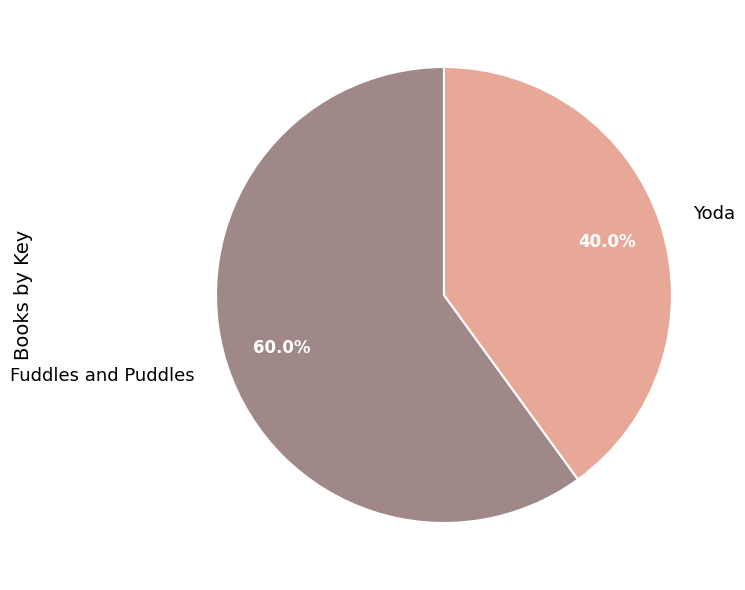

Rank the categories by value from lowest to highest.

Yoda, Fuddles and Puddles